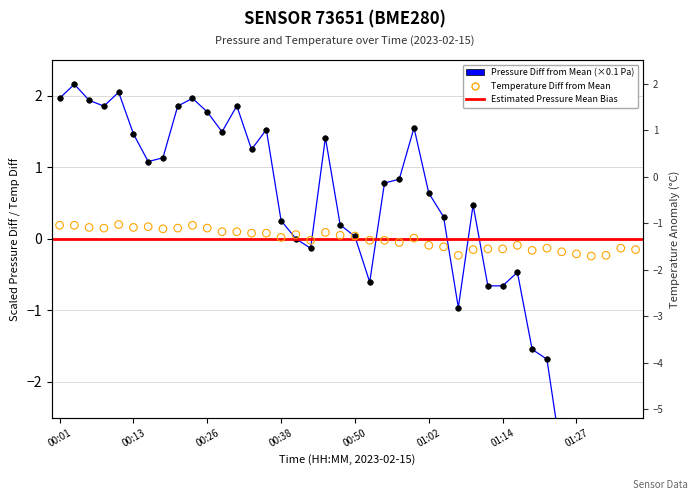

Which series has the widest spread of Y values?

pressure